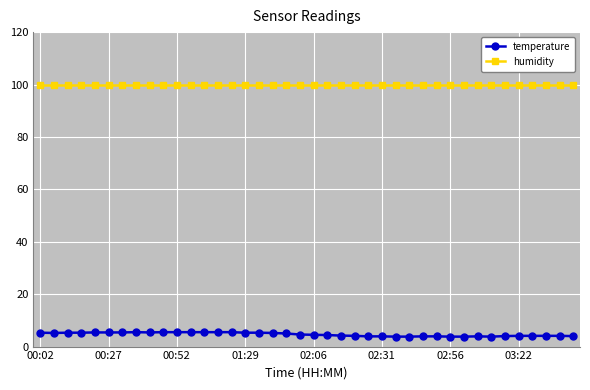

True or false: humidity and temperature intersect in this chart.

False